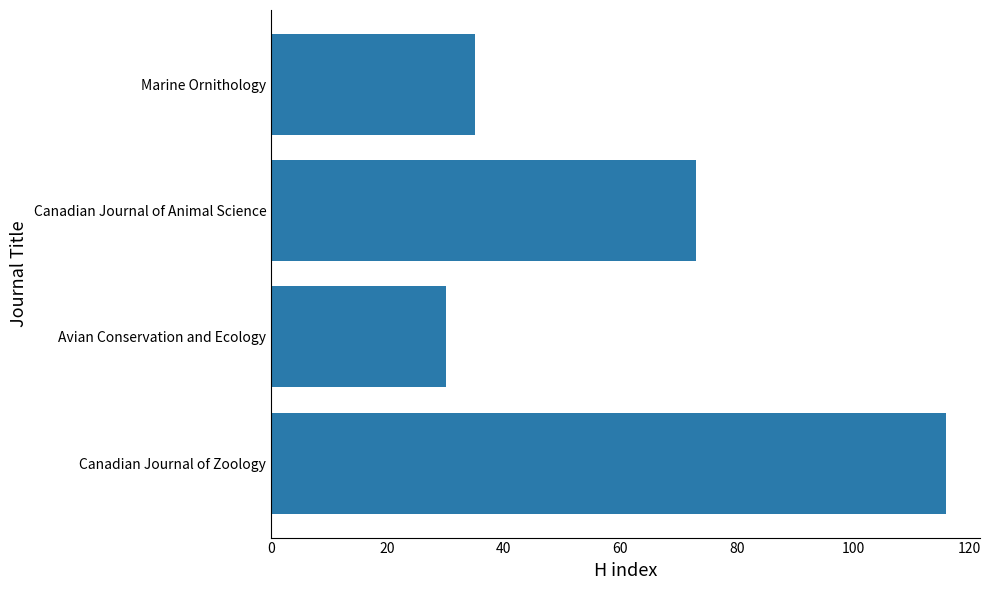

Which has a higher value, Marine Ornithology or Canadian Journal of Animal Science?

Canadian Journal of Animal Science